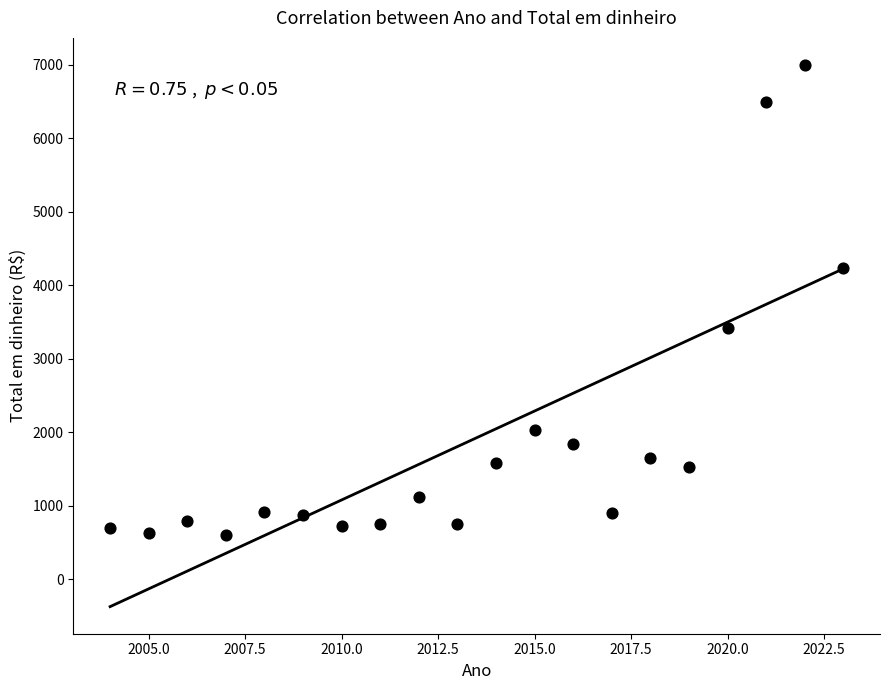

How many points are shown in the scatter plot?

20